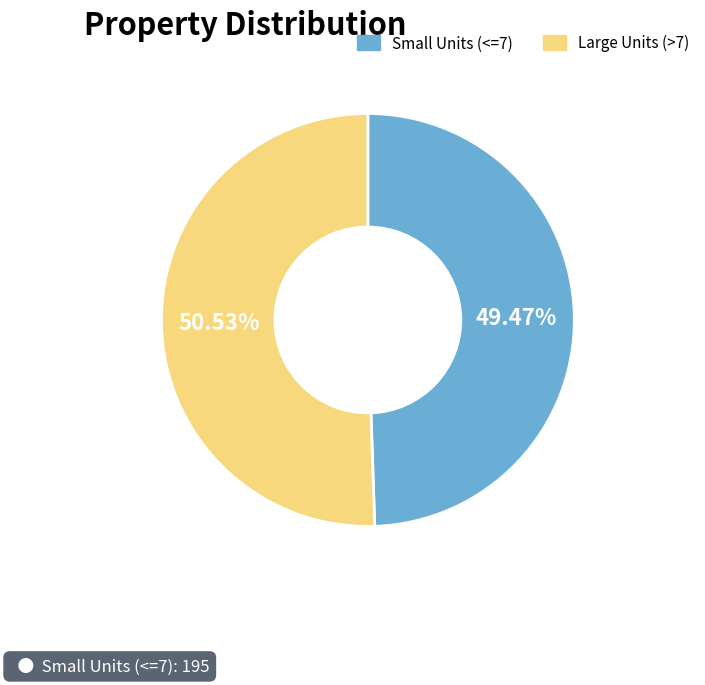

What is the ratio of the value at Small Units (<=7) to the value at Large Units (>7)?

1.0